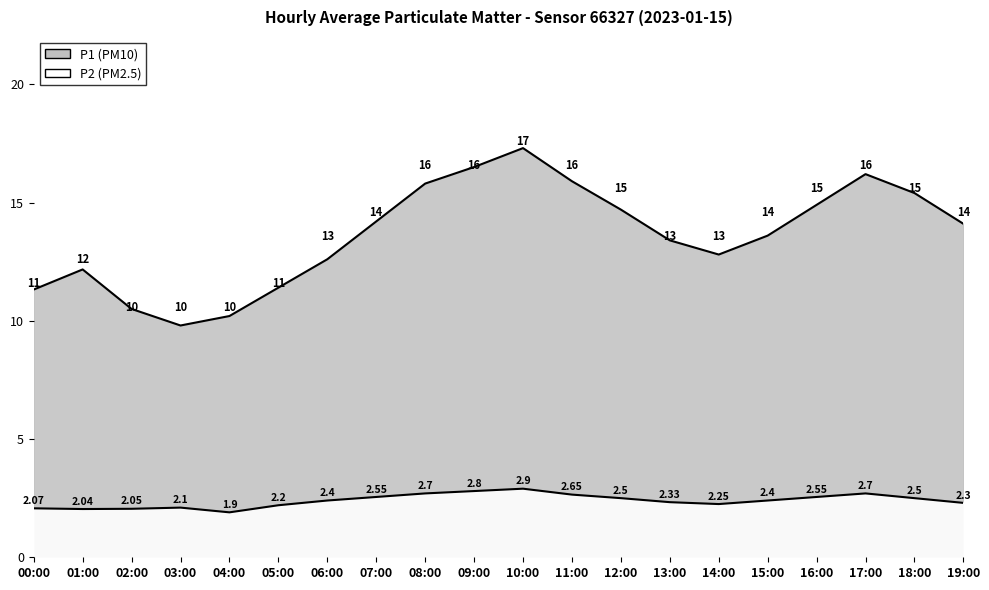

Reading left to right, transcribe all the data shown in this chart.

P1: 00:00=11.3	01:00=12.2	02:00=10.5	03:00=9.8	04:00=10.2	05:00=11.4	06:00=12.6	07:00=14.2	08:00=15.8	09:00=16.5	10:00=17.3	11:00=15.9	12:00=14.7	13:00=13.4	14:00=12.8	15:00=13.6	16:00=14.9	17:00=16.2	18:00=15.4	19:00=14.1
P2: 00:00=2.1	01:00=2.0	02:00=2.0	03:00=2.1	04:00=1.9	05:00=2.2	06:00=2.4	07:00=2.5	08:00=2.7	09:00=2.8	10:00=2.9	11:00=2.6	12:00=2.5	13:00=2.3	14:00=2.2	15:00=2.4	16:00=2.5	17:00=2.7	18:00=2.5	19:00=2.3